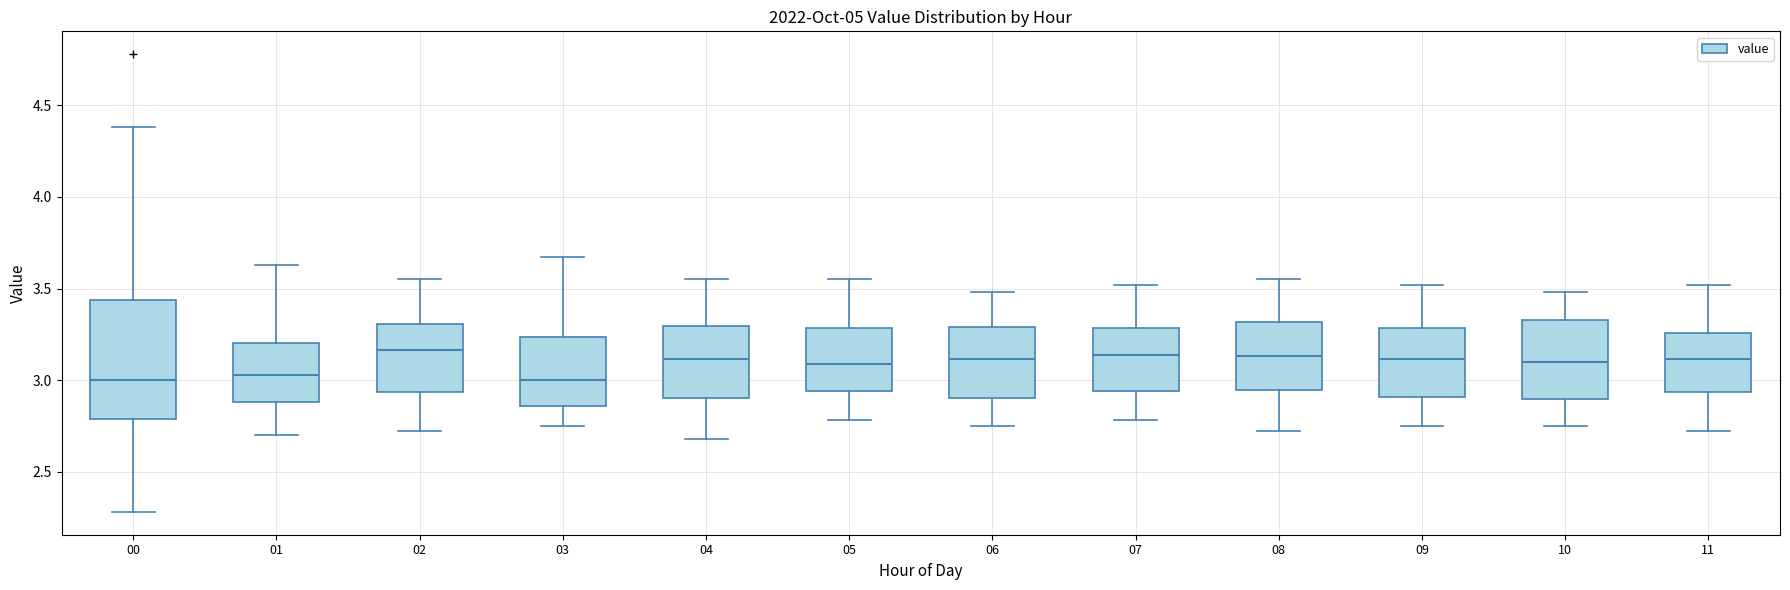

Which box is the tallest, from its lower edge to its upper edge?

00